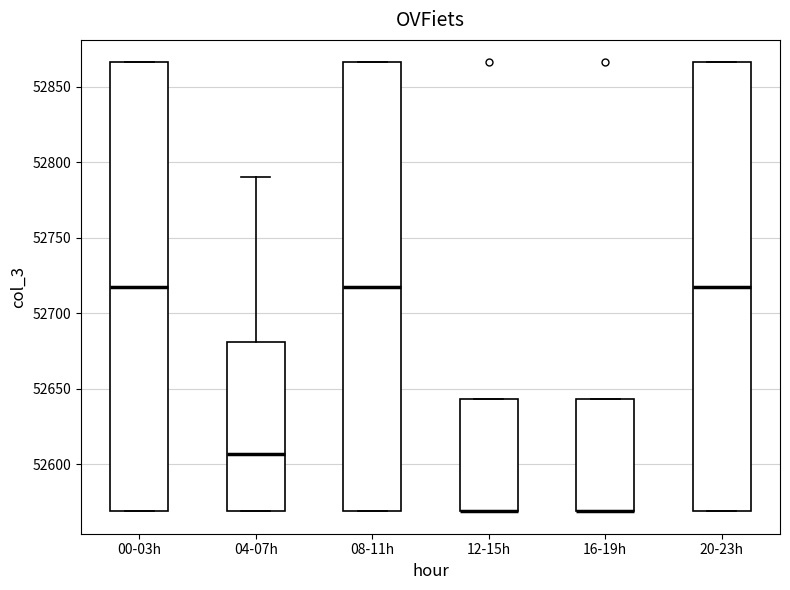

Reading left to right, read every box against the y-axis: the position of its median line, the range the box covers, and the ends of its whiskers. The values are not printed on the chart, so give them approximately, as read against the axis.

00-03h: median 52720, box 52570 to 52865, whiskers 52570 to 52865
04-07h: median 52605, box 52570 to 52680, whiskers 52570 to 52790
08-11h: median 52720, box 52570 to 52865, whiskers 52570 to 52865
12-15h: median 52570 (drawn on the box's lower edge), box 52570 to 52645, whiskers 52570 to 52645
16-19h: median 52570 (drawn on the box's lower edge), box 52570 to 52645, whiskers 52570 to 52645
20-23h: median 52720, box 52570 to 52865, whiskers 52570 to 52865